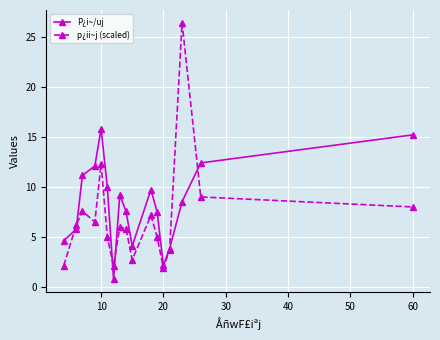

Which series has the largest range (max minus min)?

p¿ii~j (scaled)